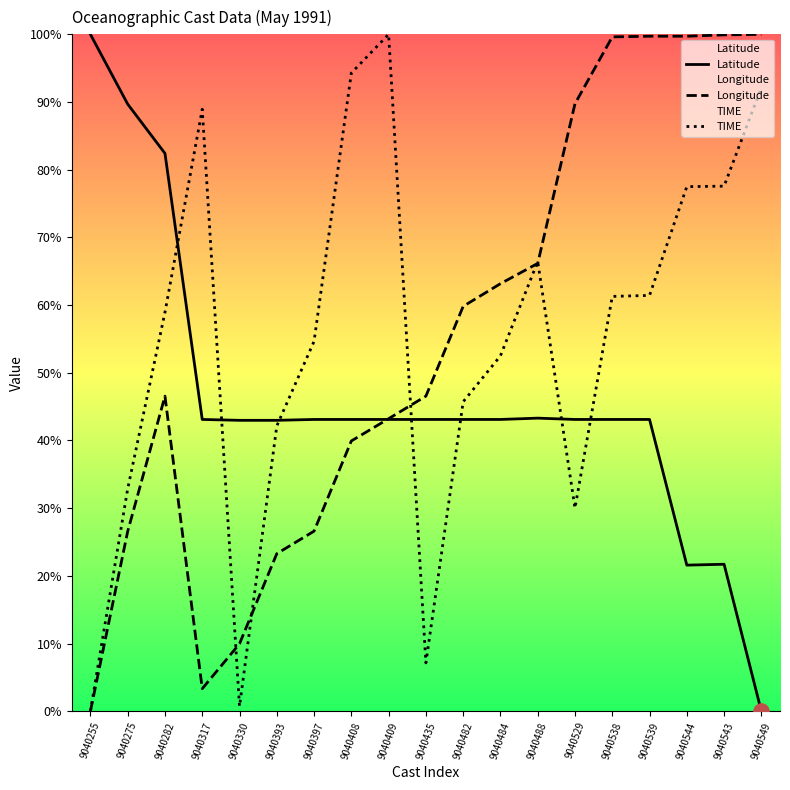

Which series contains the lowest Y value?

Latitude